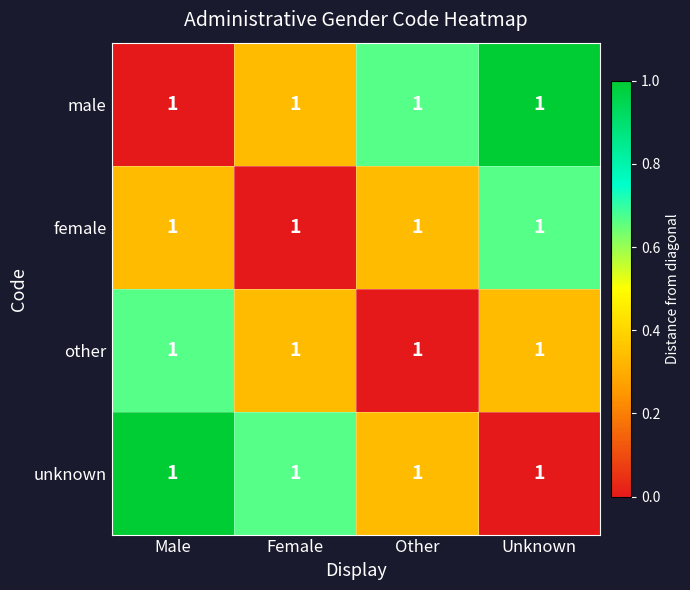

Reading right to left, transcribe all the data shown in this chart.

male: Unknown=1.0	Other=1.0	Female=1.0	Male=1.0
female: Unknown=1.0	Other=1.0	Female=1.0	Male=1.0
other: Unknown=1.0	Other=1.0	Female=1.0	Male=1.0
unknown: Unknown=1.0	Other=1.0	Female=1.0	Male=1.0